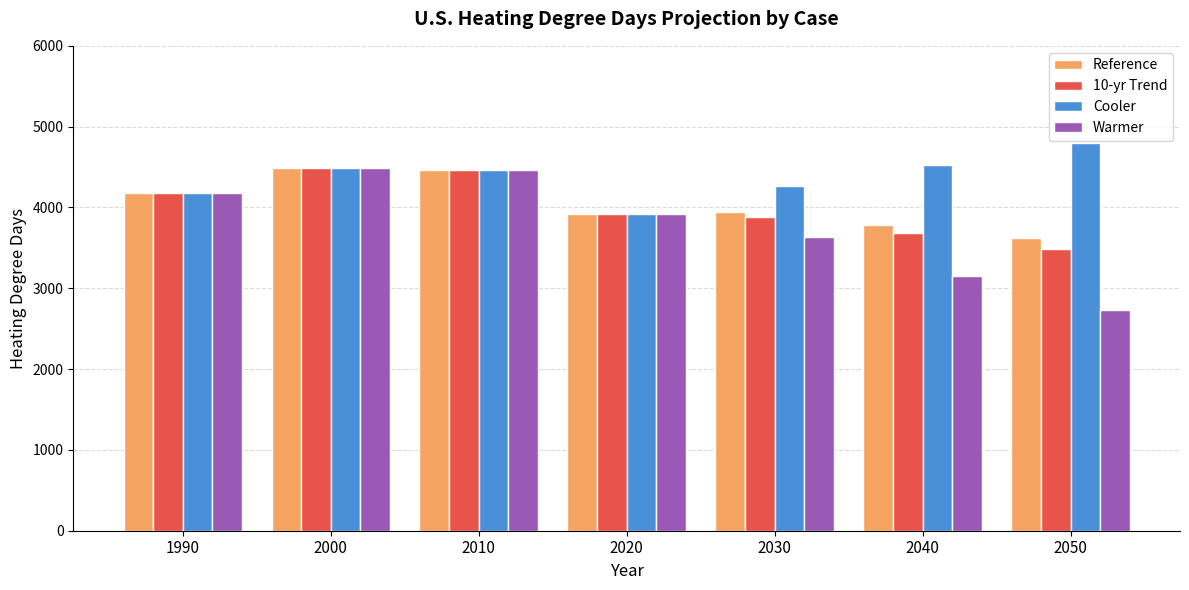

What is the average value of the Warmer series?

3796.4